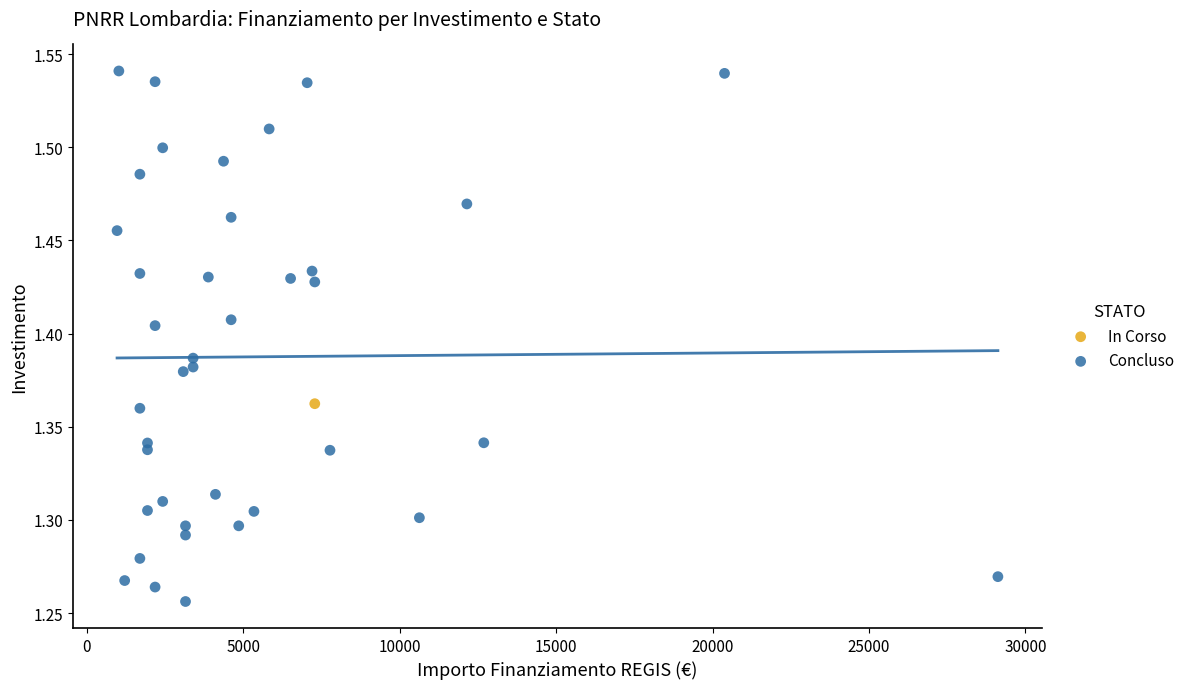

What are all the series names shown in the legend?

In Corso, Concluso